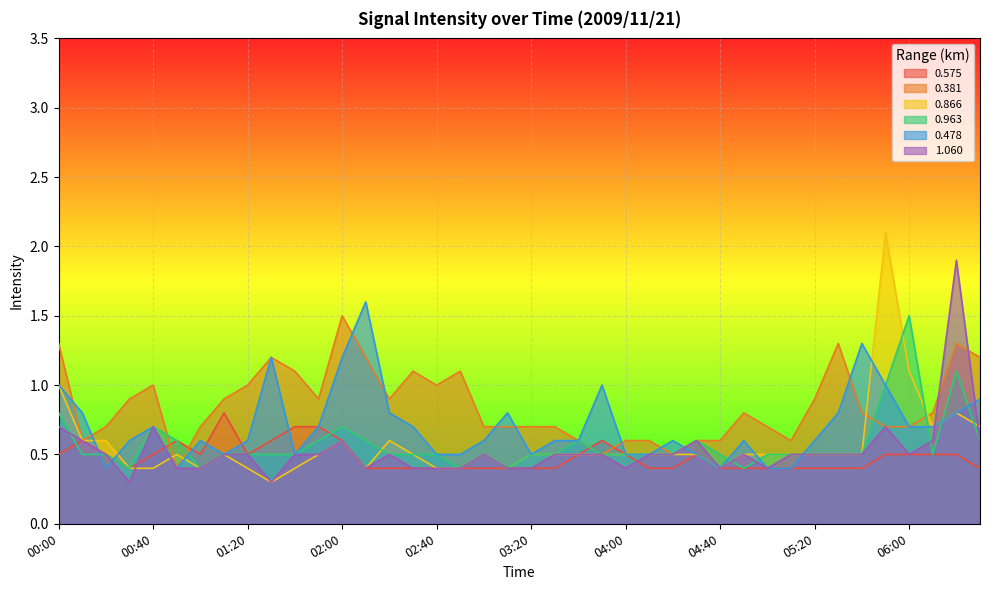

True or false: 0.866 and 1.060 cross at least once.

True